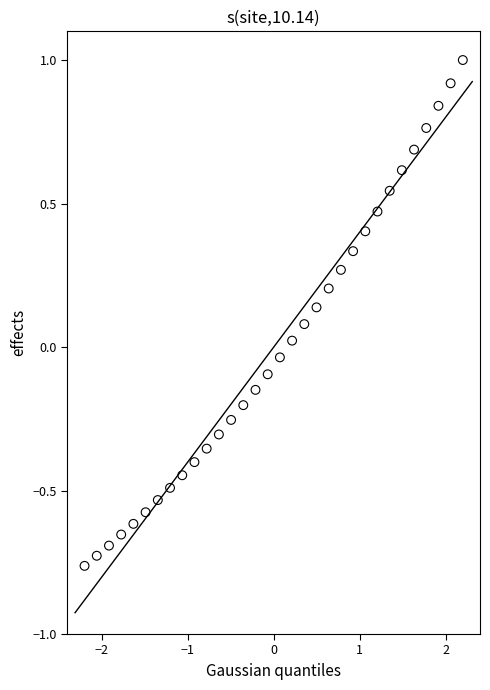

What is the range of Y values (max minus min)?

1.8